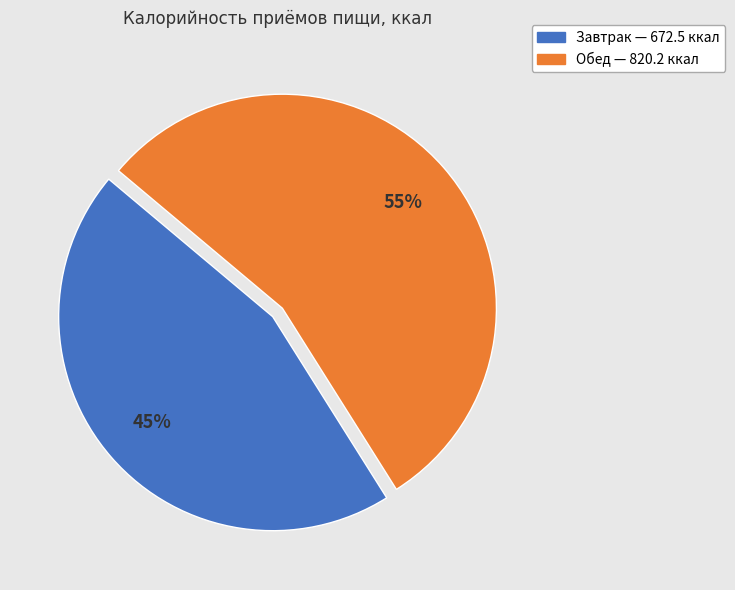

Is it true that Завтрак is 45% of the pie?

True